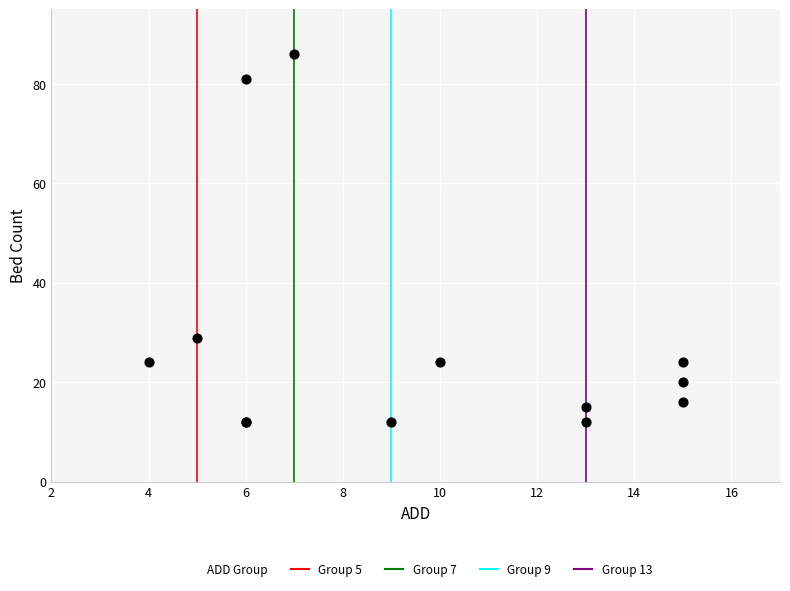

What Y value in the scatter plot is closest to 49?

29